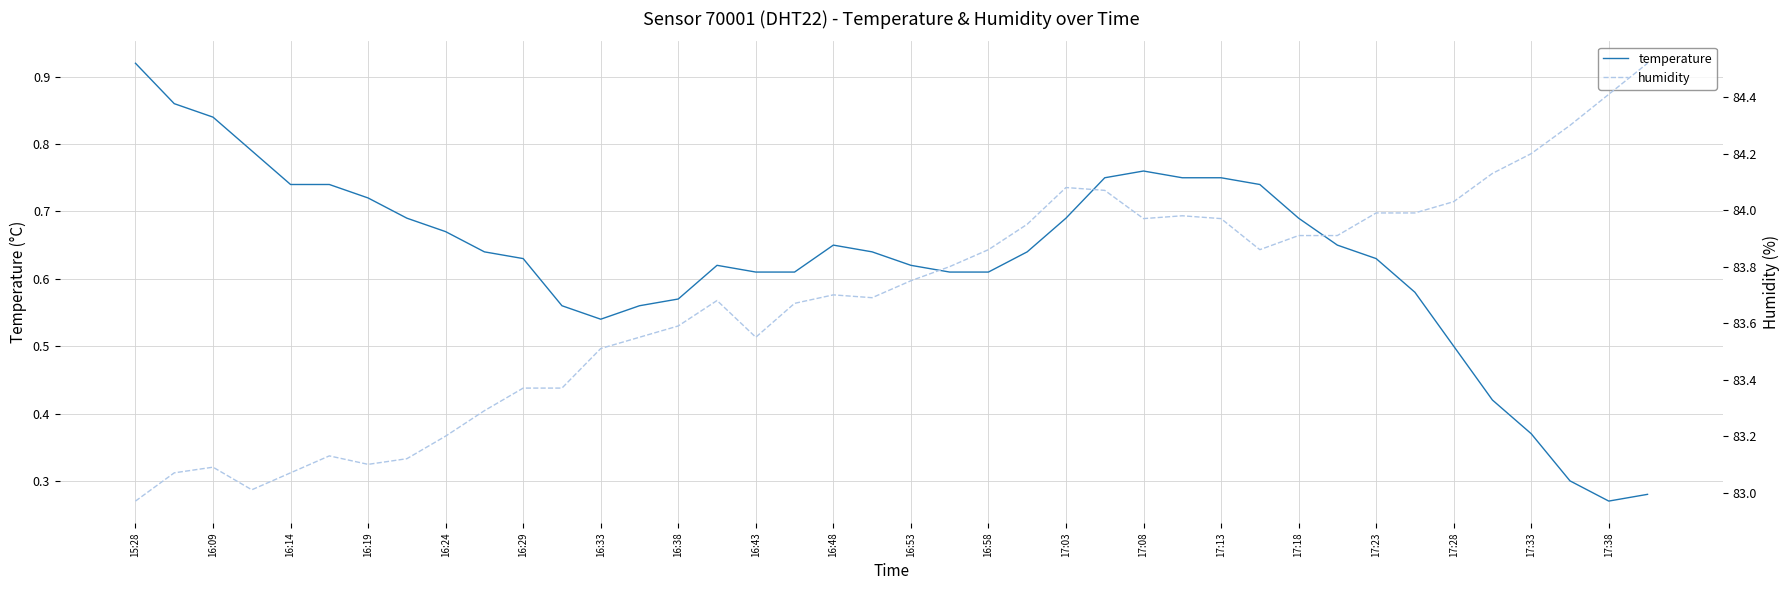

True or false: temperature has a value of 1.0 at 17:33.

False